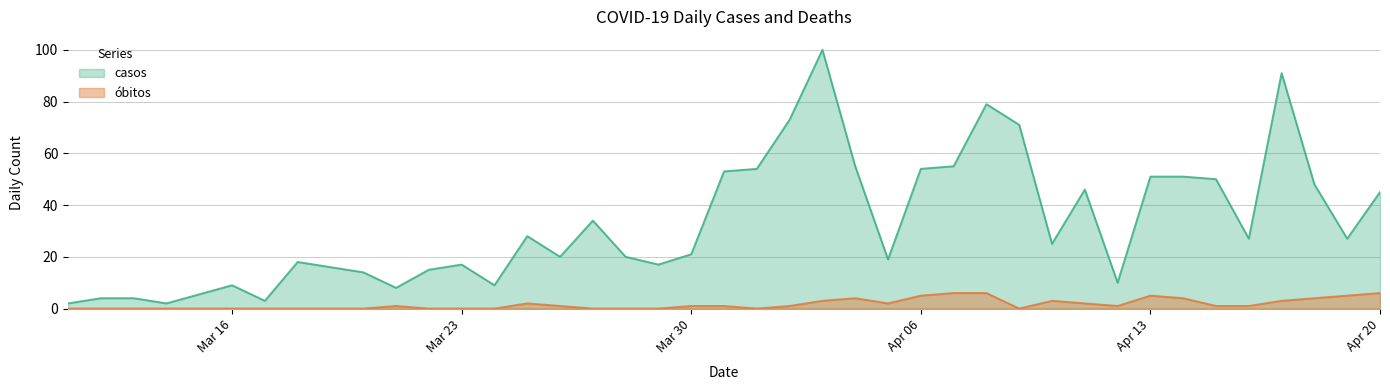

The obitos series shows 6 at 2020-04-04. True or false?

False